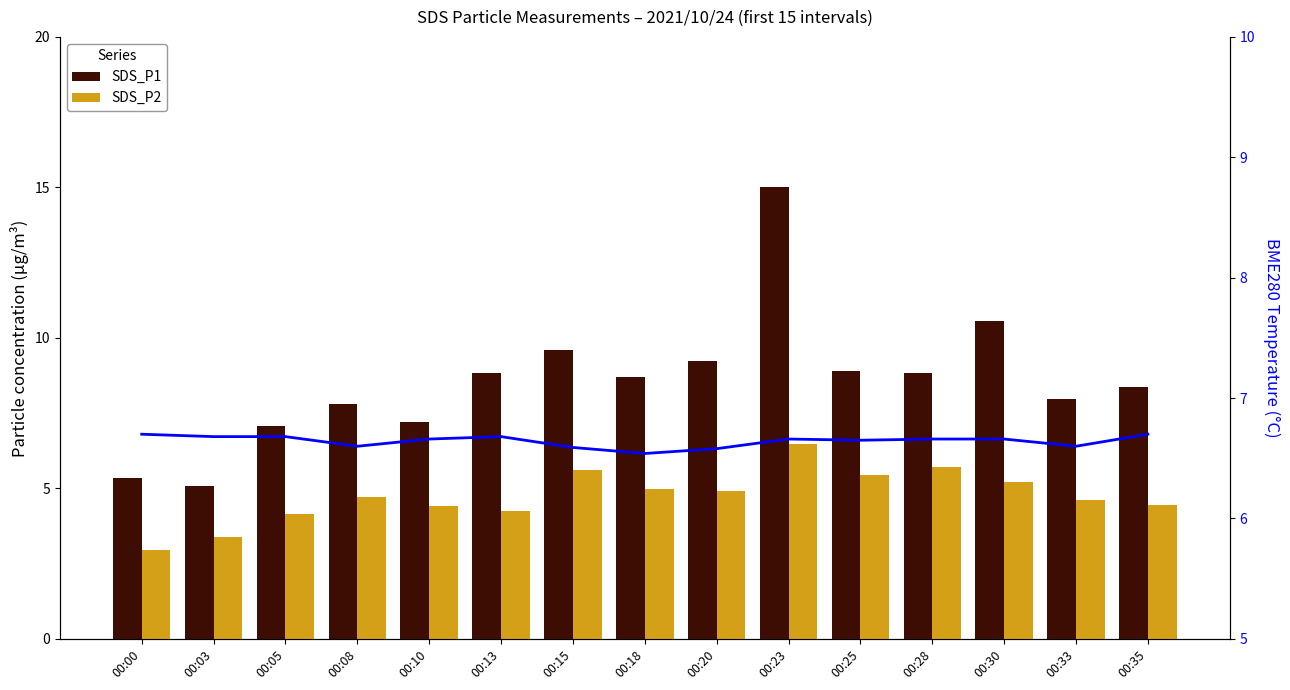

At how many categories does at least one series exceed 6?

15